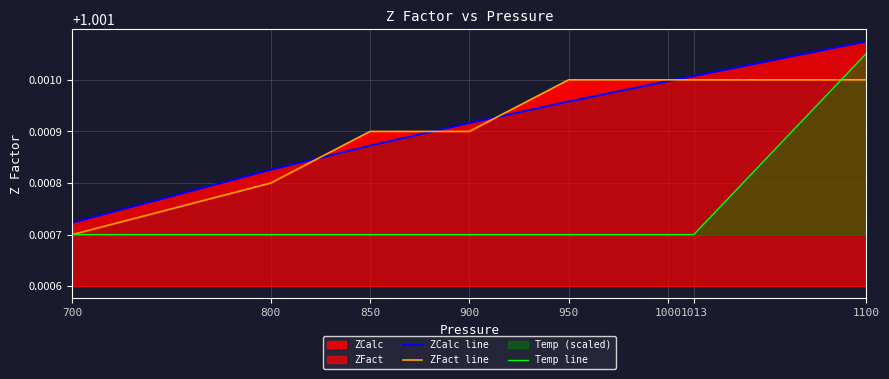

Reading right to left, extract all data points from this chart.

ZCalc line: 1100=1.0	1013=1.0	1000=1.0	950=1.0	900=1.0	850=1.0	800=1.0	700=1.0
ZFact line: 1100=1.0	1013=1.0	1000=1.0	950=1.0	900=1.0	850=1.0	800=1.0	700=1.0
Temp line: 1100=1.0	1013=1.0	1000=1.0	950=1.0	900=1.0	850=1.0	800=1.0	700=1.0